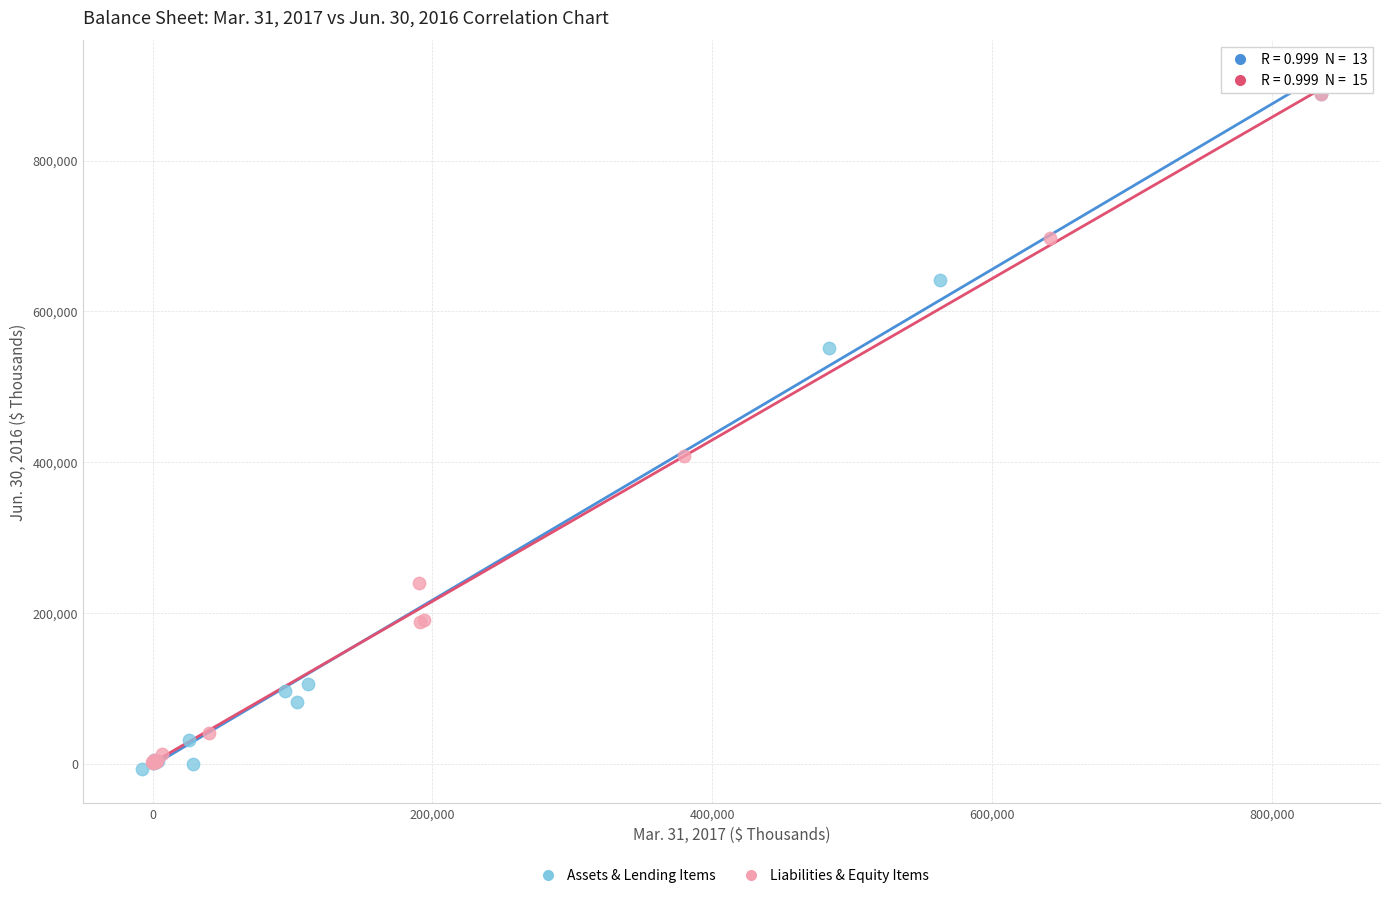

Which series has the largest Y range (max minus min)?

Assets & Lending Items